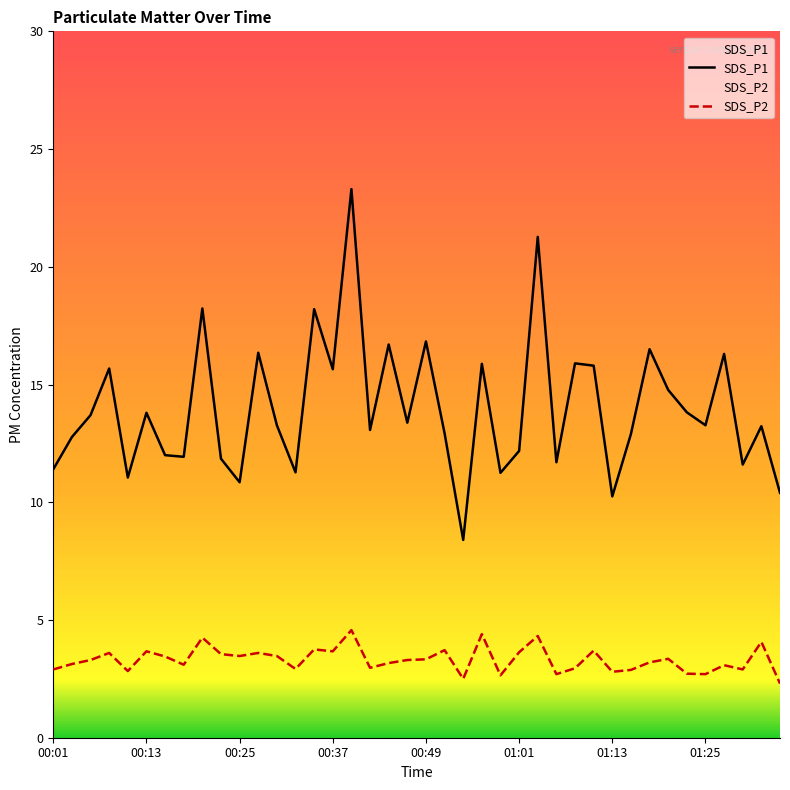

What position from the left is 13?

14